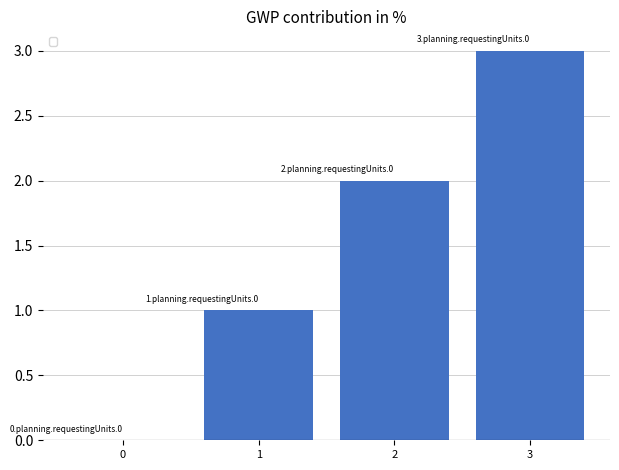

At which label is the value closest to 1?

1